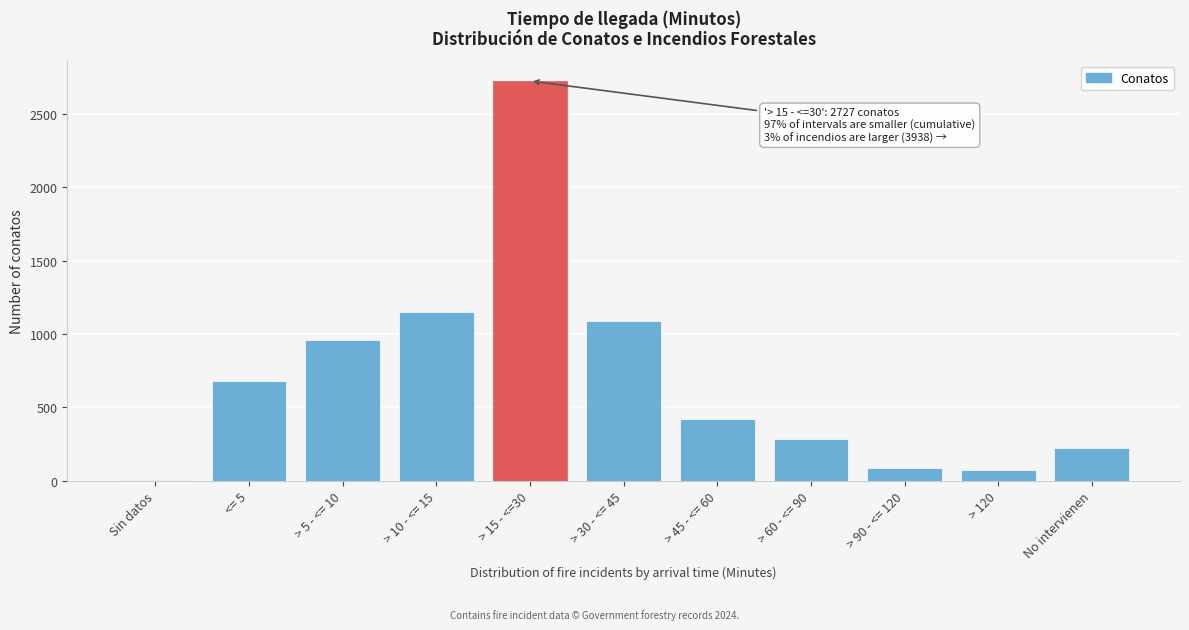

Reading right to left, transcribe all the data shown in this chart.

No intervienen=219	> 120=69	> 90 - <= 120=88	> 60 - <= 90=284	> 45 - <= 60=419	> 30 - <= 45=1086	> 15 - <=30=2727	> 10 - <= 15=1153	> 5 - <= 10=960	<= 5=676	Sin datos=4